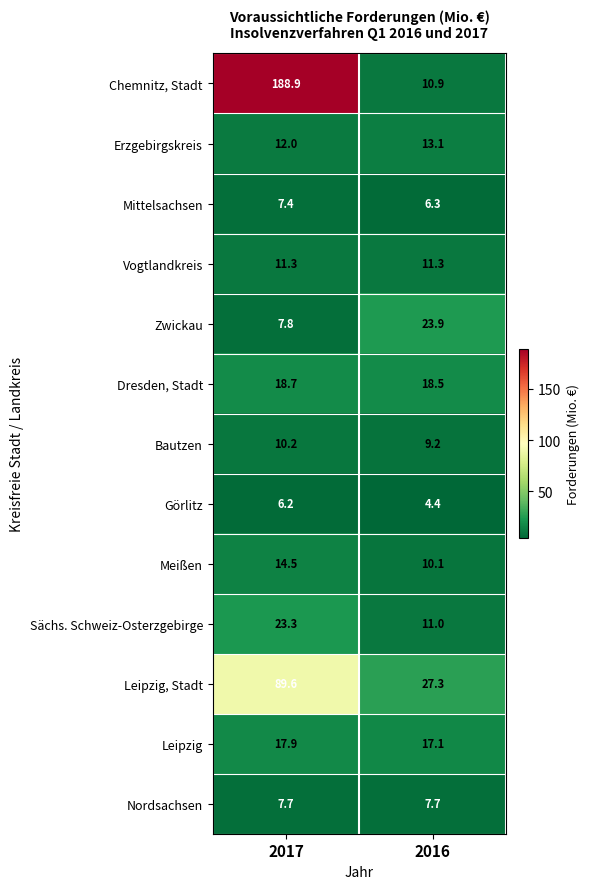

Reading left to right, list all the values displayed in this chart.

Chemnitz, Stadt: 2017=188.9	2016=10.9
Erzgebirgskreis: 2017=12.0	2016=13.1
Mittelsachsen: 2017=7.4	2016=6.3
Vogtlandkreis: 2017=11.3	2016=11.3
Zwickau: 2017=7.8	2016=23.9
Dresden, Stadt: 2017=18.7	2016=18.5
Bautzen: 2017=10.2	2016=9.2
Görlitz: 2017=6.2	2016=4.4
Meißen: 2017=14.5	2016=10.1
Sächs. Schweiz-Osterzgebirge: 2017=23.3	2016=11.0
Leipzig, Stadt: 2017=89.6	2016=27.3
Leipzig: 2017=17.9	2016=17.1
Nordsachsen: 2017=7.7	2016=7.7